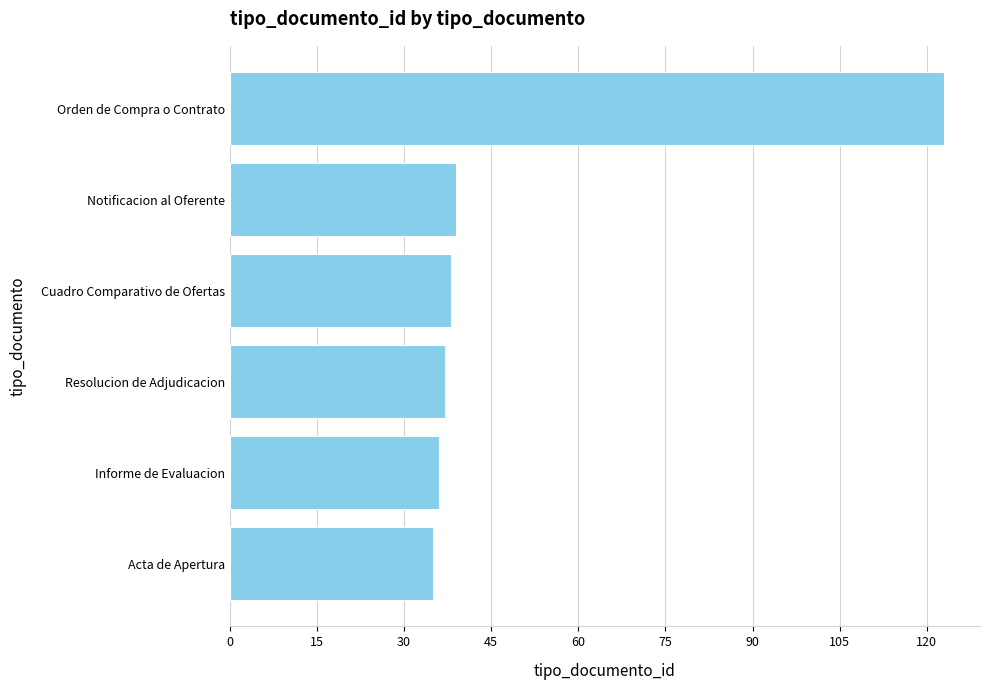

What is the difference between the values at Acta de Apertura and Notificacion al Oferente?

4